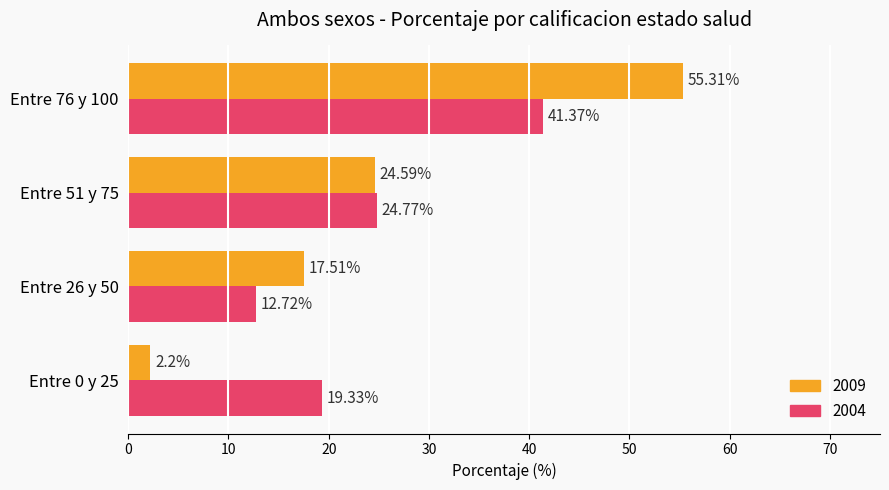

Read the 2004 value at Entre 76 y 100.

41.4